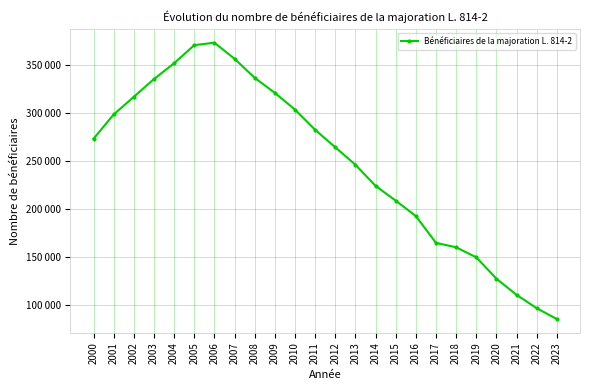

What is the difference between the second highest and second lowest values?

273628